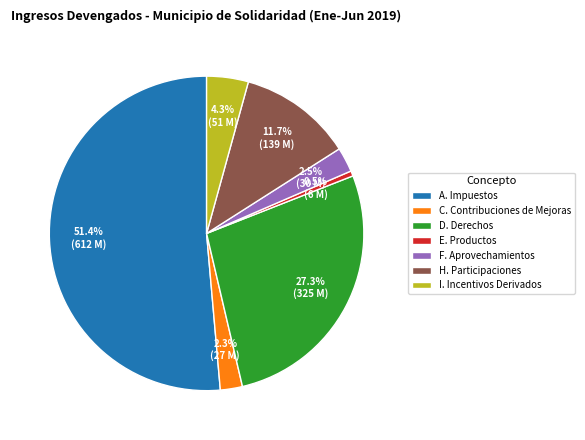

To the nearest percent, what is the combined percentage of C. Contribuciones de Mejoras and I. Incentivos Derivados?

7%